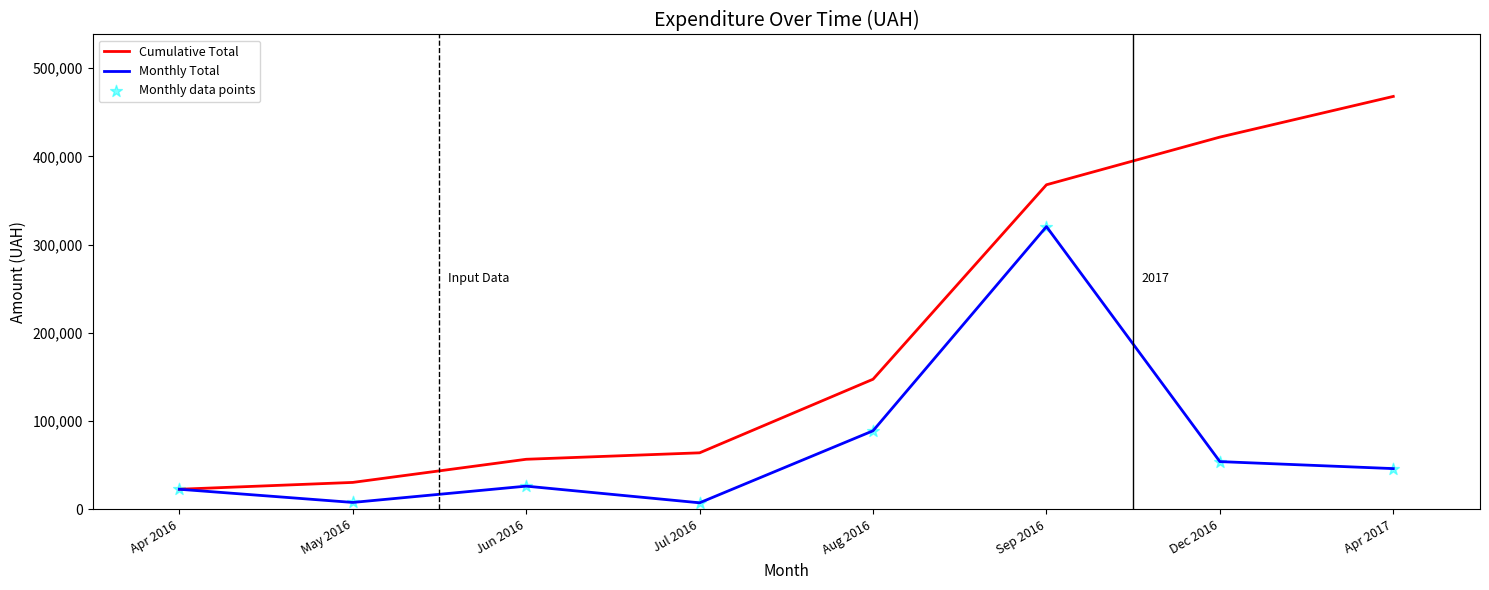

At which category is the sum across all series the highest?

Sep 2016